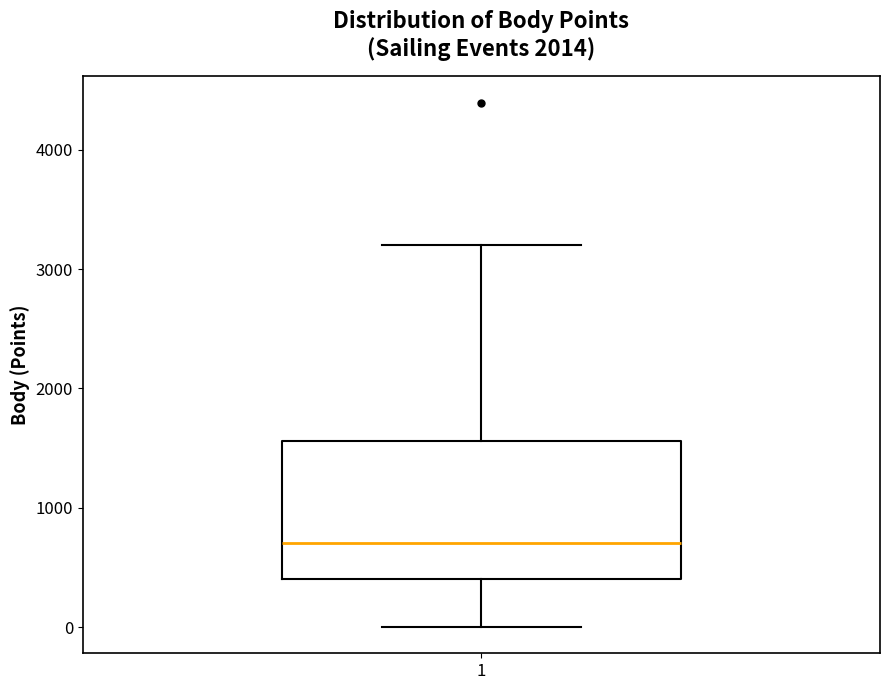

Read this box plot against the y-axis: the position of the median line, the range covered by the box, and the ends of both whiskers. The values are not printed on the chart, so give them approximately, as read against the axis.

median 700, box 400 to 1600, whiskers 0 to 3200